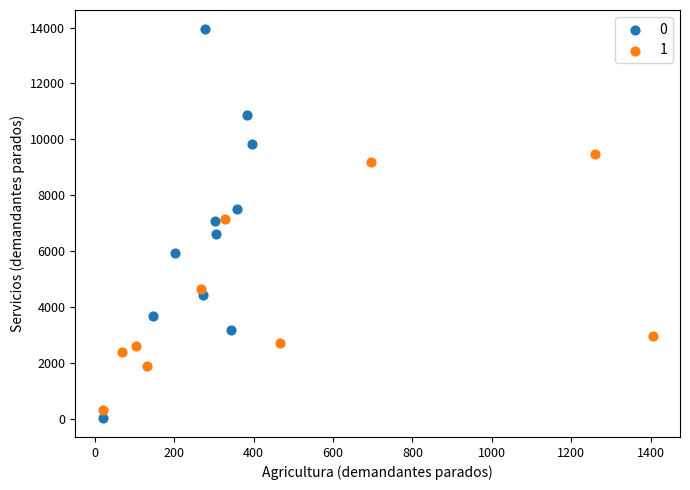

Which series contains the highest Y value?

0